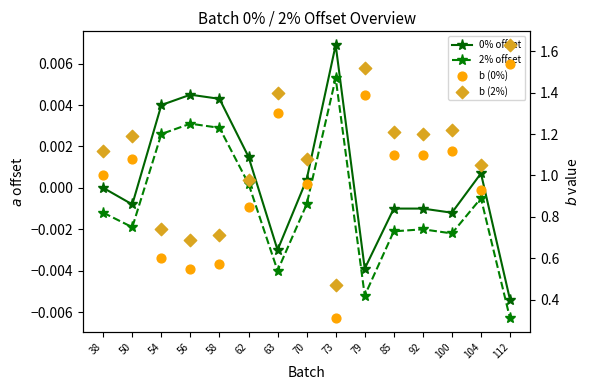

At how many categories does at least one series exceed 0?

15